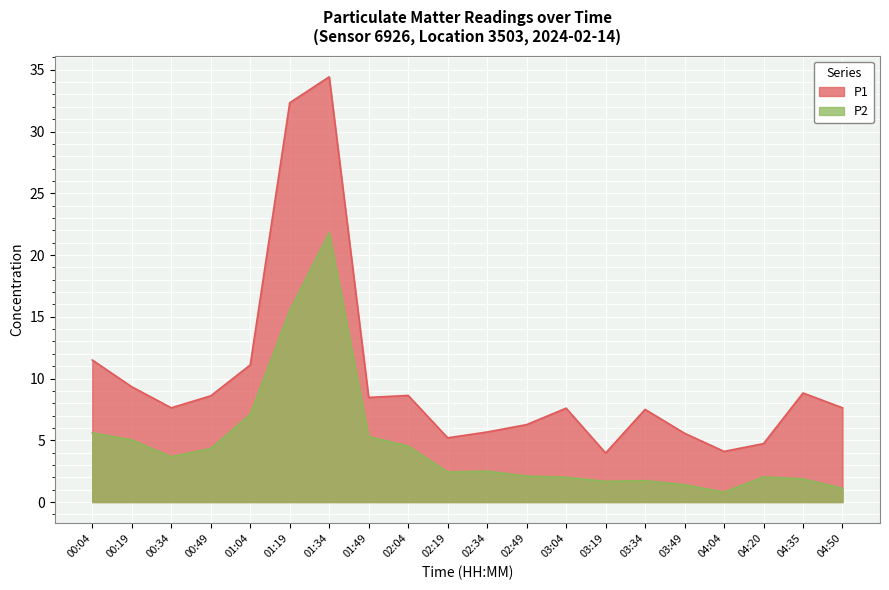

Which series has the largest total across all categories?

P1